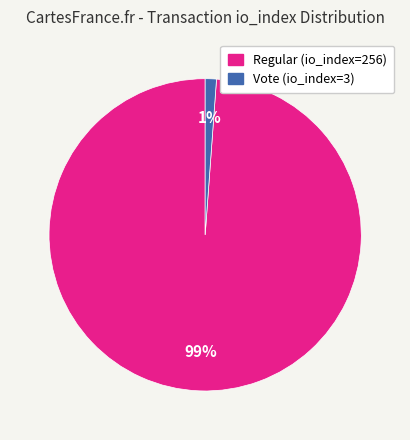

To the nearest percent, what is the combined percentage of Regular (io_index=256) and Vote (io_index=3)?

100%